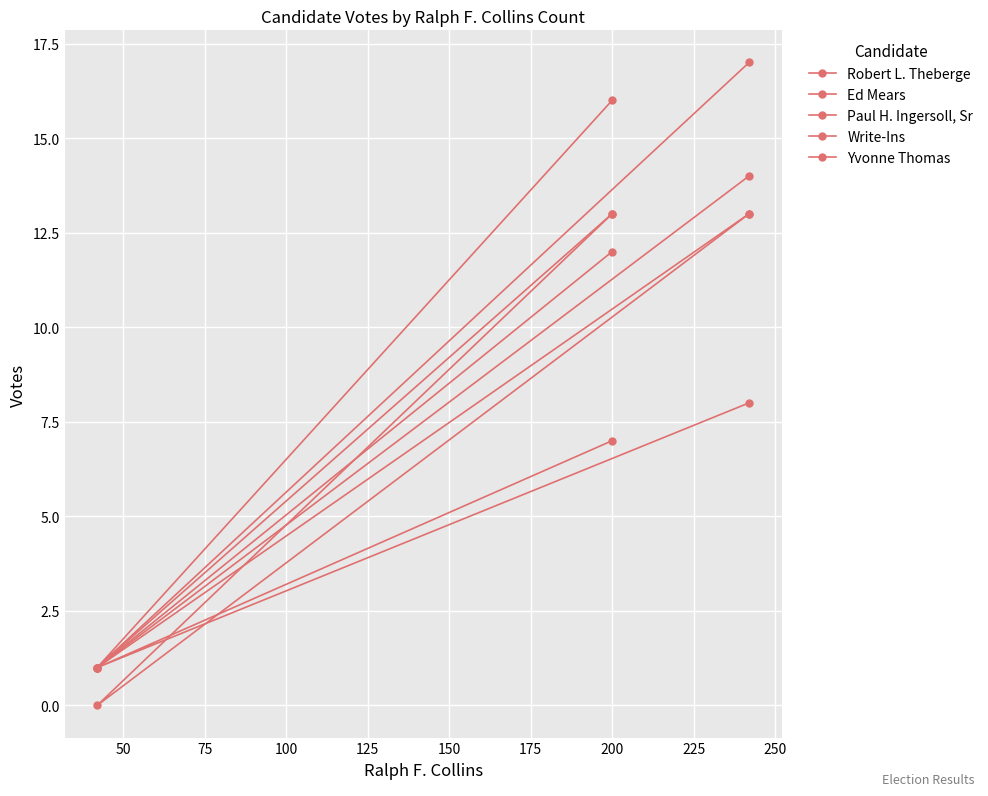

How many values in the Robert L. Theberge series are below 13?

1